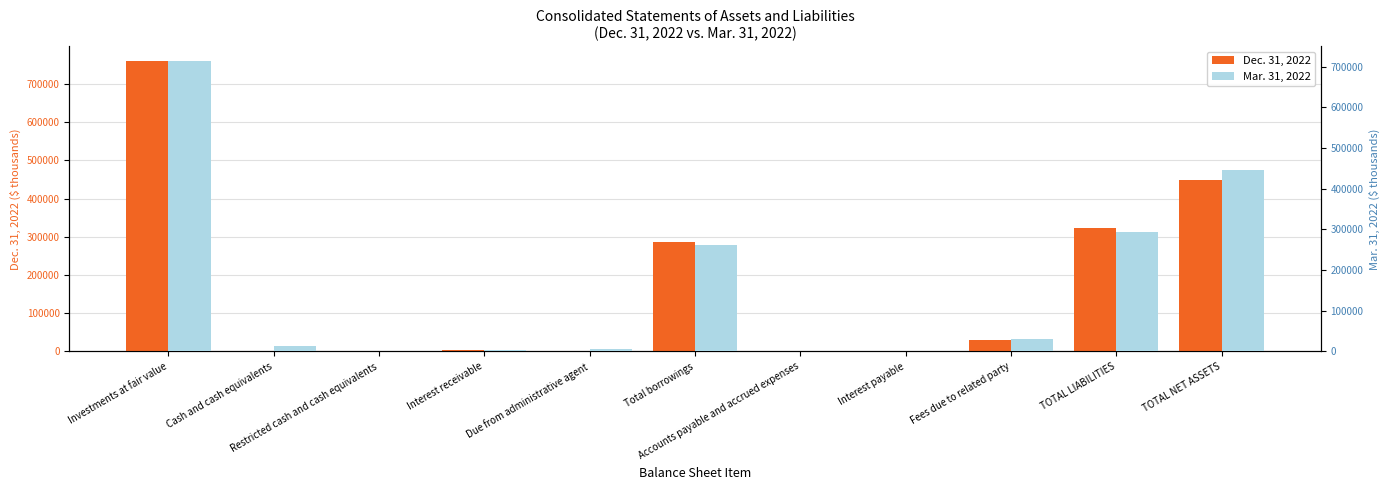

What is the sum of all Mar. 31, 2022 values?

1773003